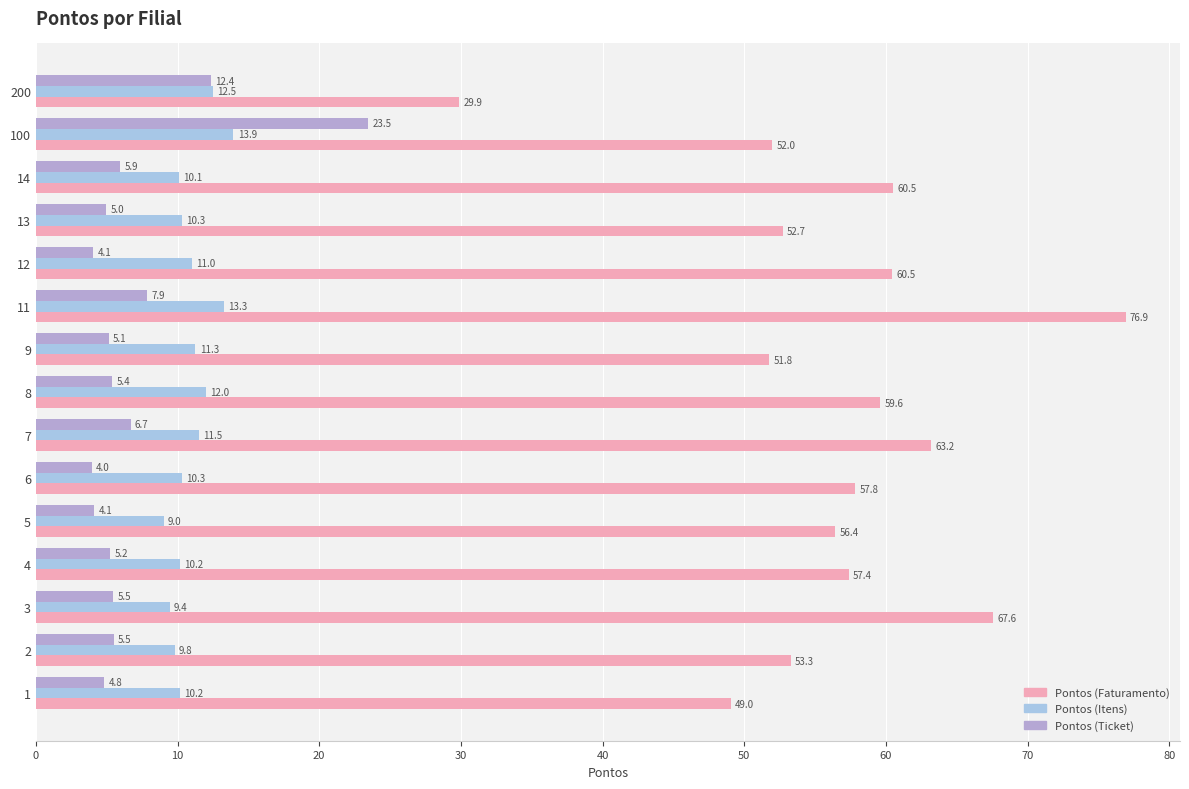

Rank the series by their maximum value, from lowest to highest.

Pontos (Itens), Pontos (Ticket), Pontos (Faturamento)